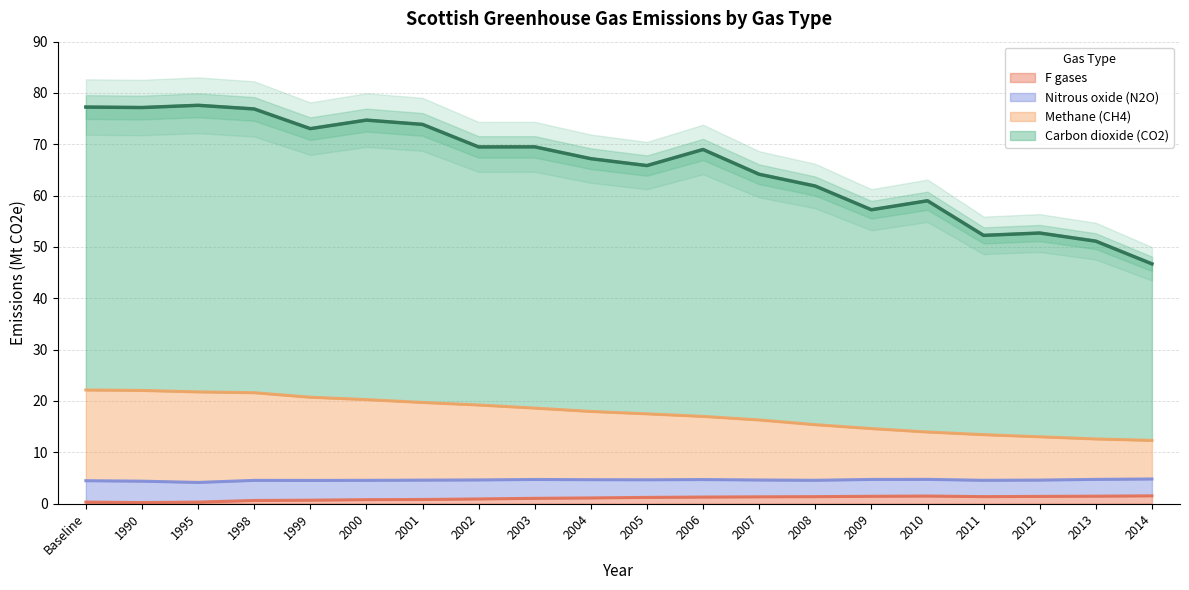

The Carbon dioxide (CO2) series shows 115.0 at 1999. True or false?

False